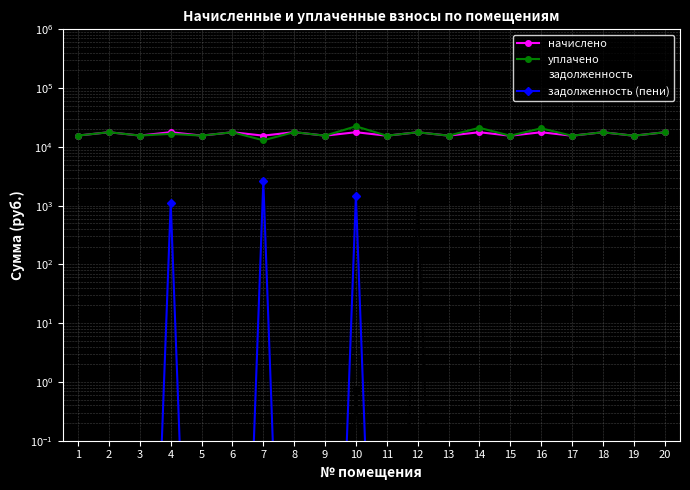

Rank the series by their maximum value, from highest to lowest.

уплачено, начислено, задолженность, задолженность (пени)